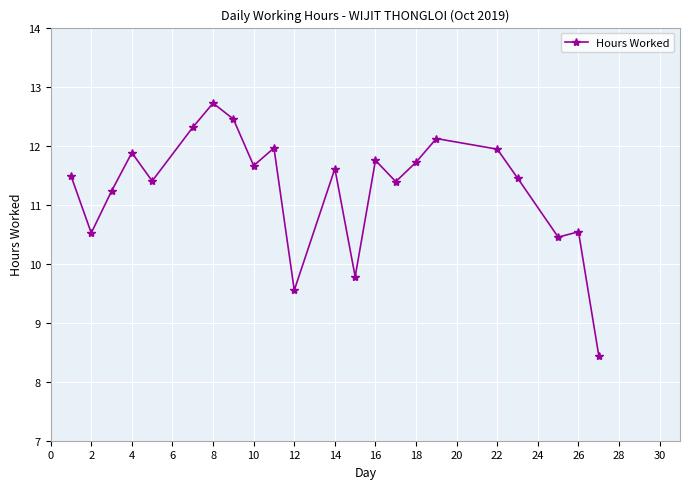

What is the value of the 14th point from the left?

11.8